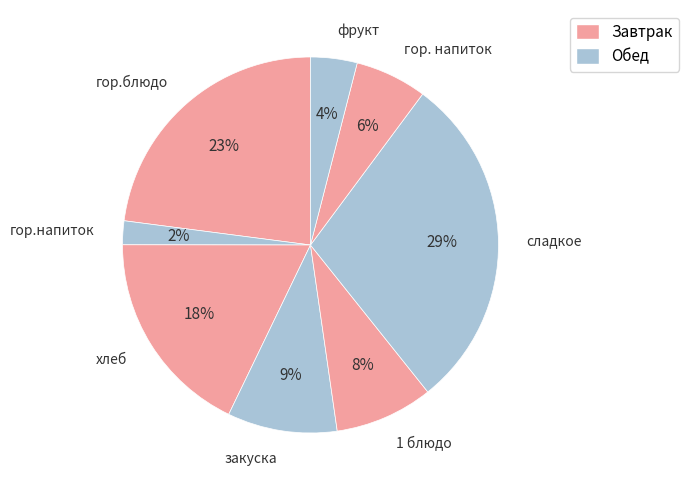

What is the smallest slice in the pie chart?

гор.напиток